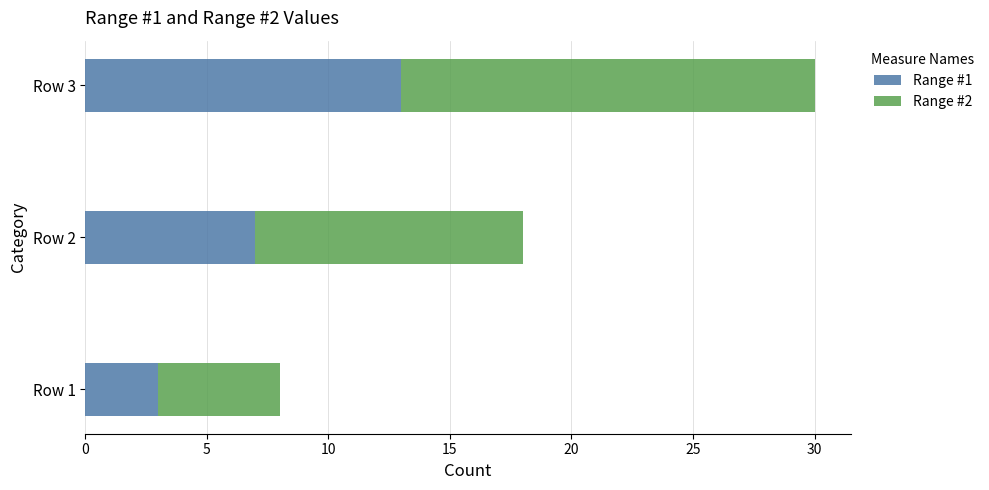

At which category is the sum across all series the highest?

Row 3